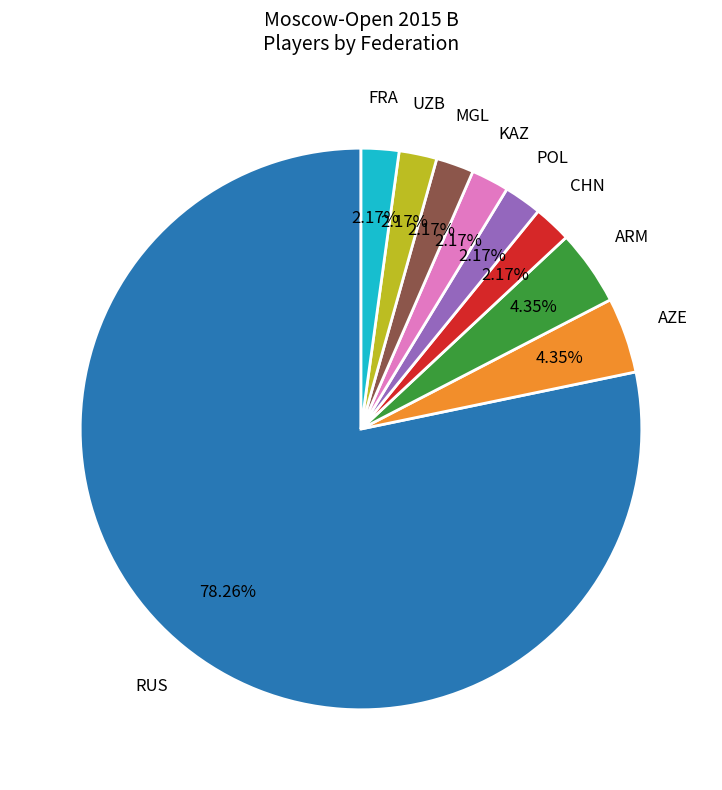

What percentage is the POL slice, to the nearest percent?

2%